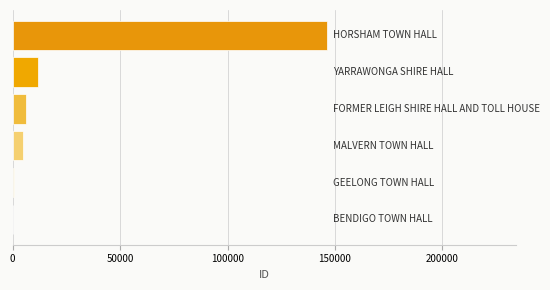

How many categories are shown in the chart?

6